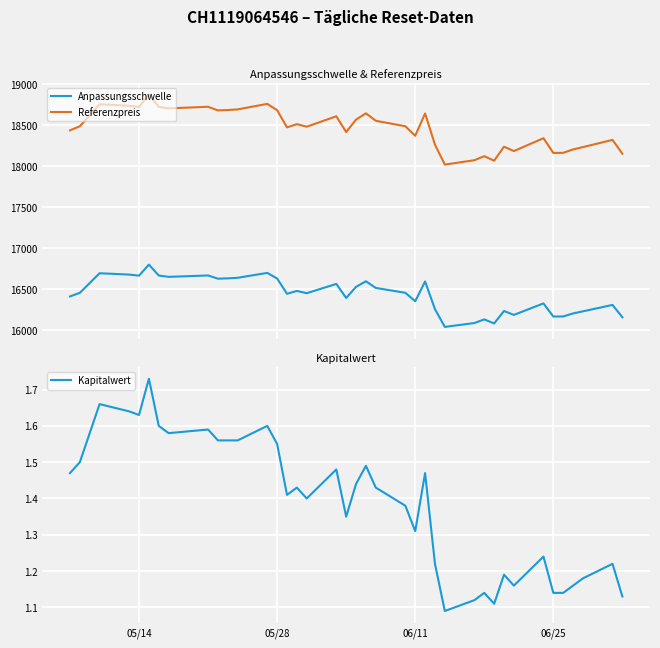

True or false: Referenzpreis and Anpassungsschwelle cross at least once.

False